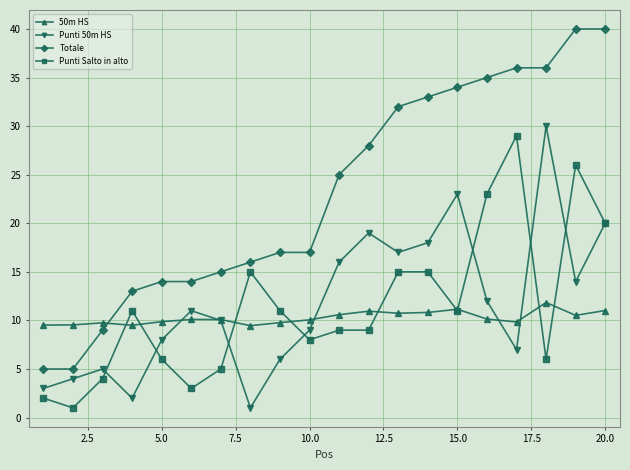

Which series has the largest range (max minus min)?

Totale